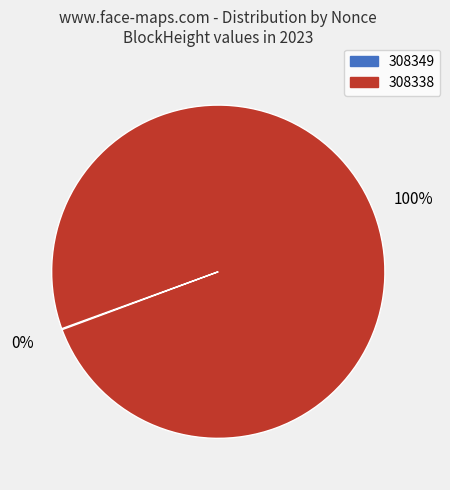

To the nearest percent, what is the average slice percentage?

50%